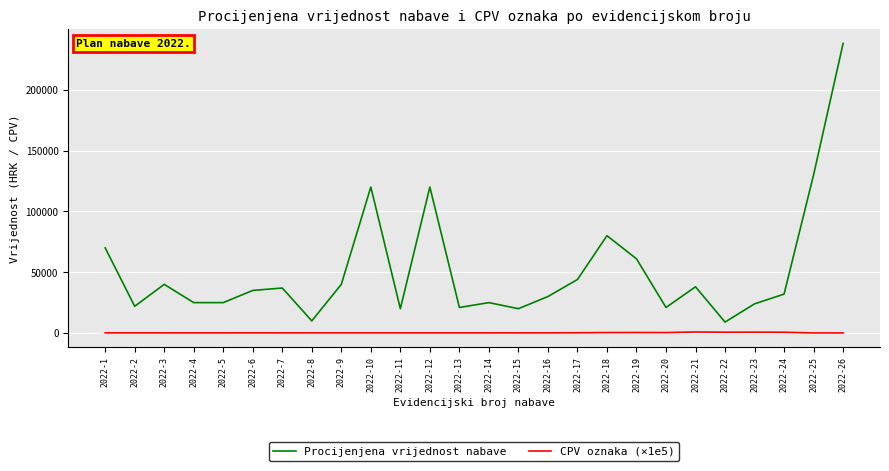

True or false: CPV oznaka (×1e5) and Procijenjena vrijednost nabave cross at least once.

False